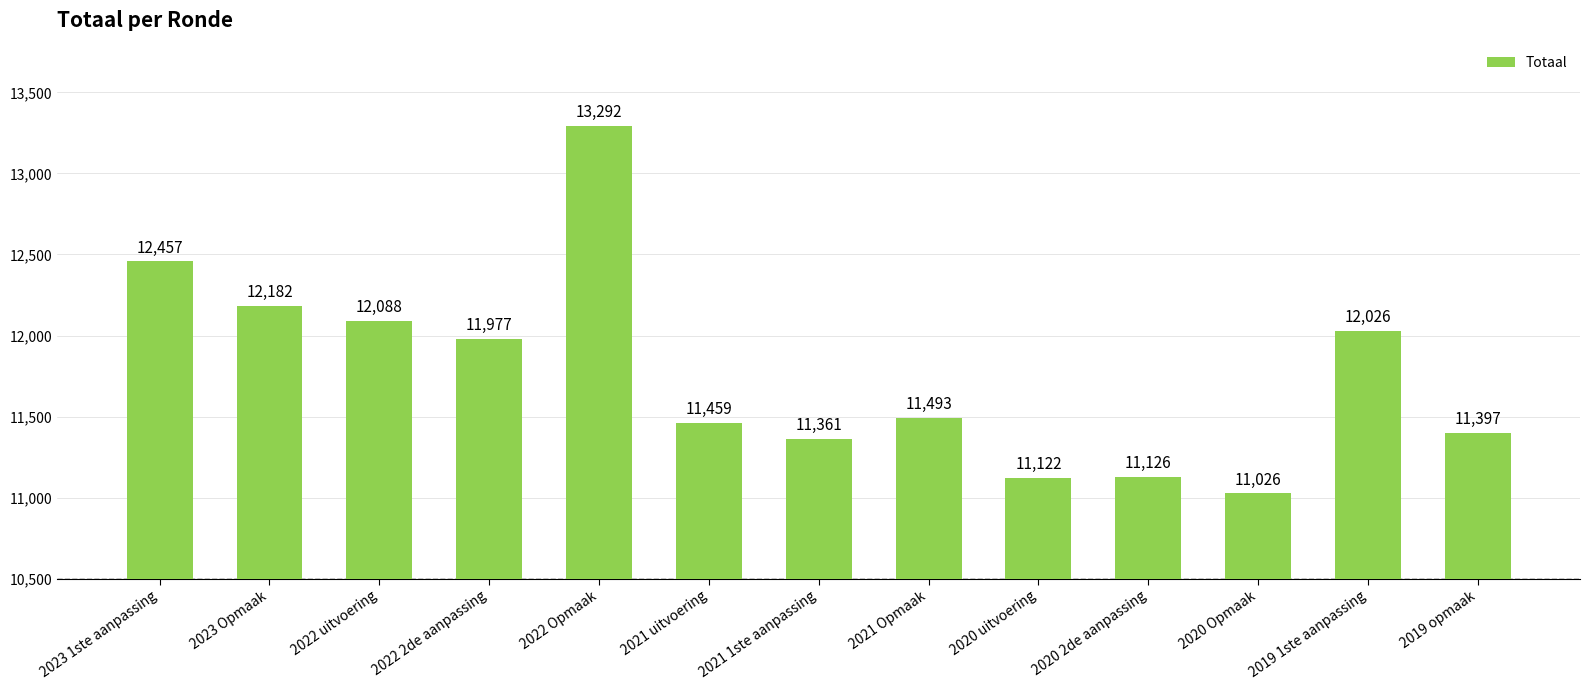

The value at 2019 1ste aanpassing is 12026. True or false?

True